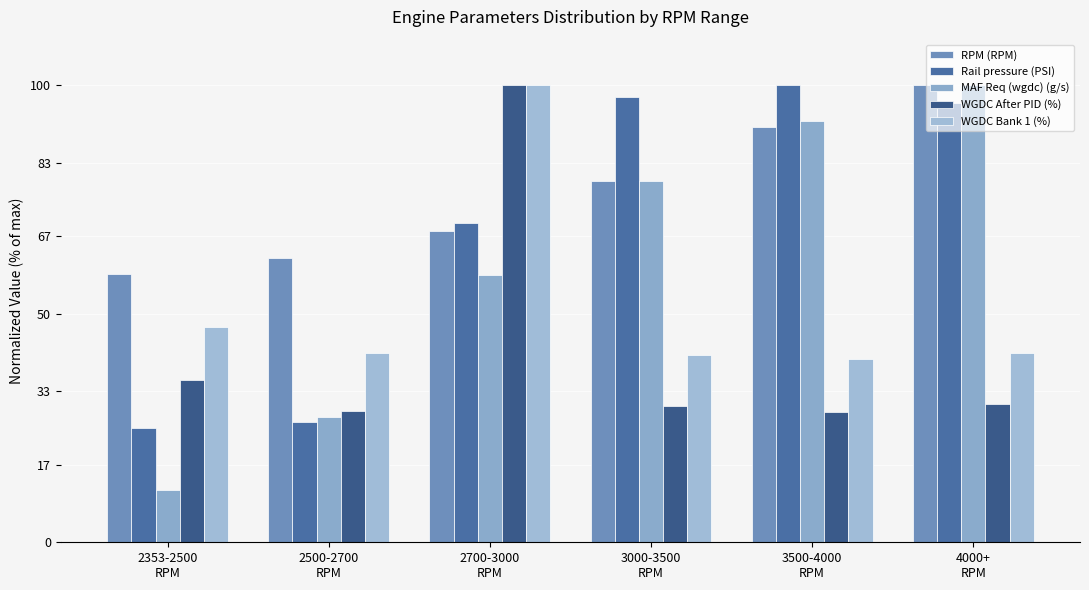

List the labels in order of Rail pressure (PSI) value, largest first.

3500-4000
RPM, 3000-3500
RPM, 4000+
RPM, 2700-3000
RPM, 2500-2700
RPM, 2353-2500
RPM